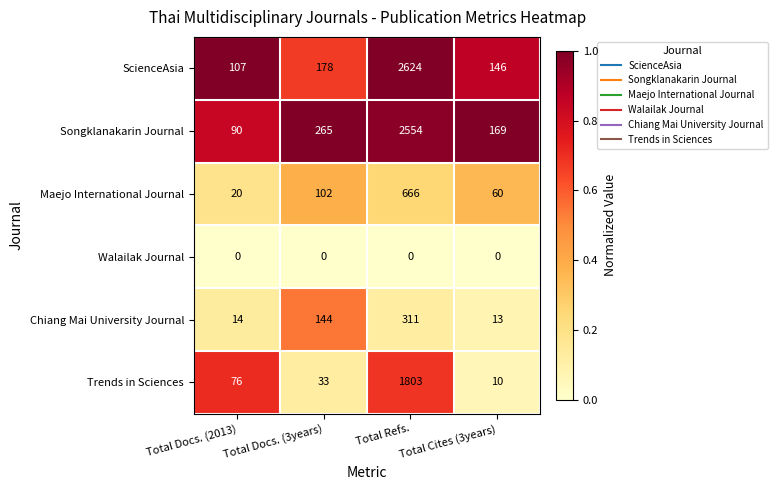

Which series changed the most between Total Docs. (3years) and Total Cites (3years)?

Chiang Mai University Journal